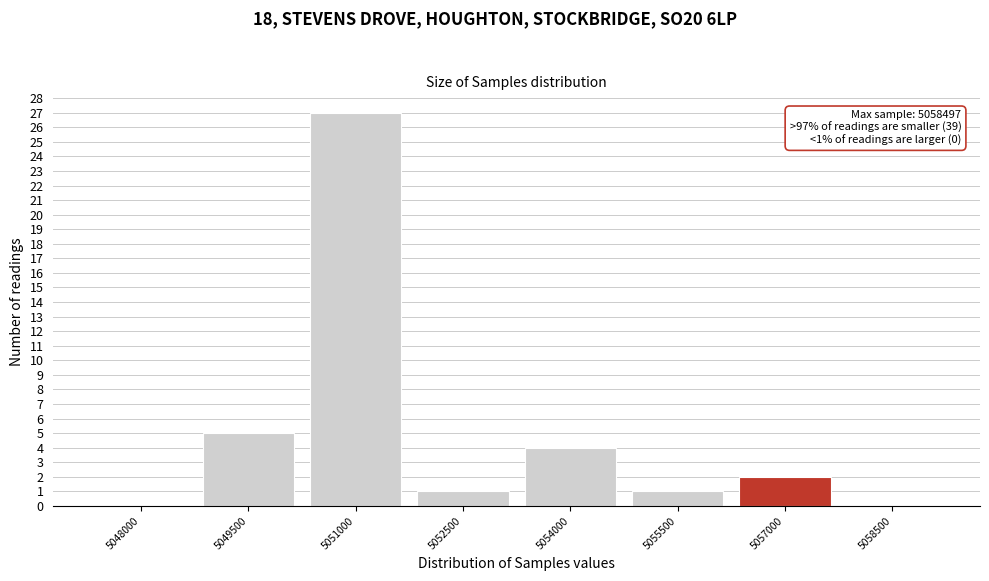

Reading right to left, list all the values displayed in this chart.

5058500=0	5057000=2	5055500=1	5054000=4	5052500=1	5051000=27	5049500=5	5048000=0